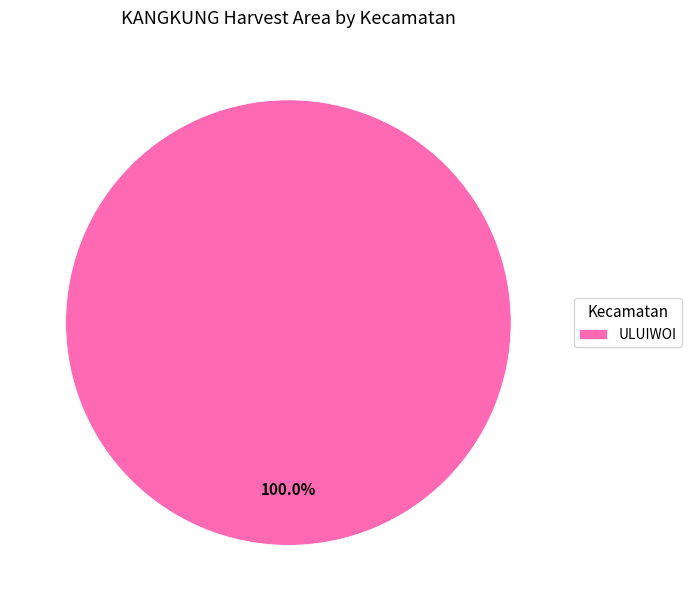

What is the majority slice?

ULUIWOI